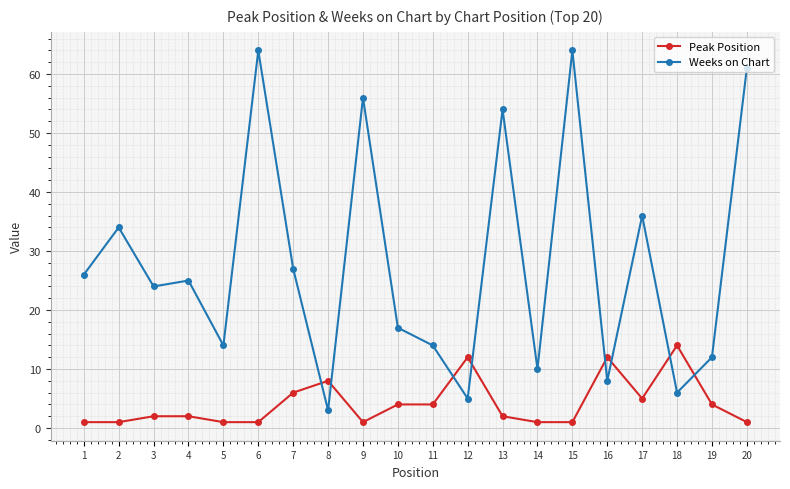

What is the sum of all Peak Position values?

83